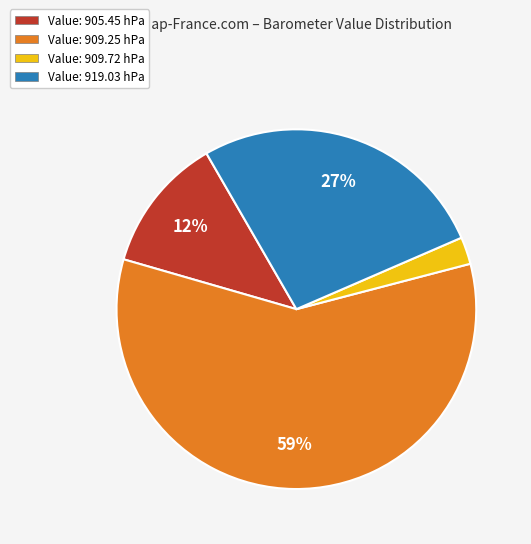

Which has a higher value, Value: 905.45 hPa or Value: 919.03 hPa?

Value: 919.03 hPa